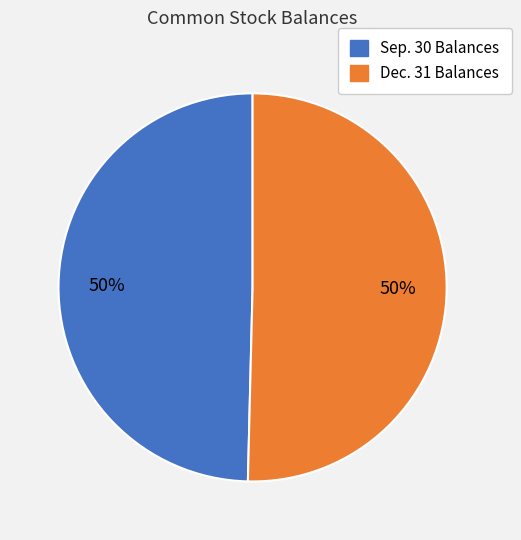

To the nearest percent, what is the average slice percentage?

50%